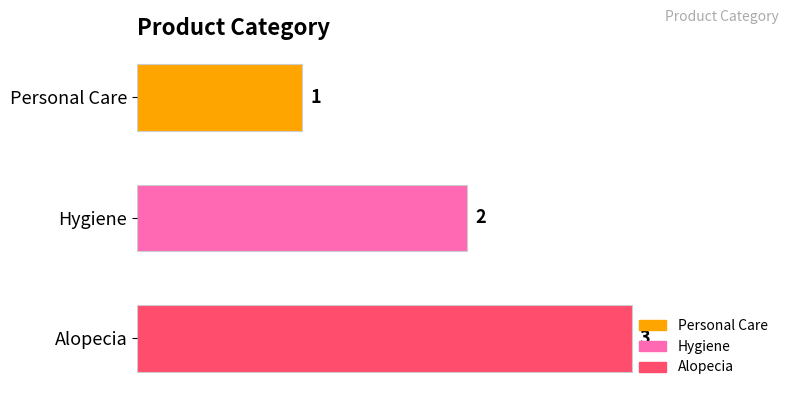

True or false: the data shows 4 at Hygiene.

False